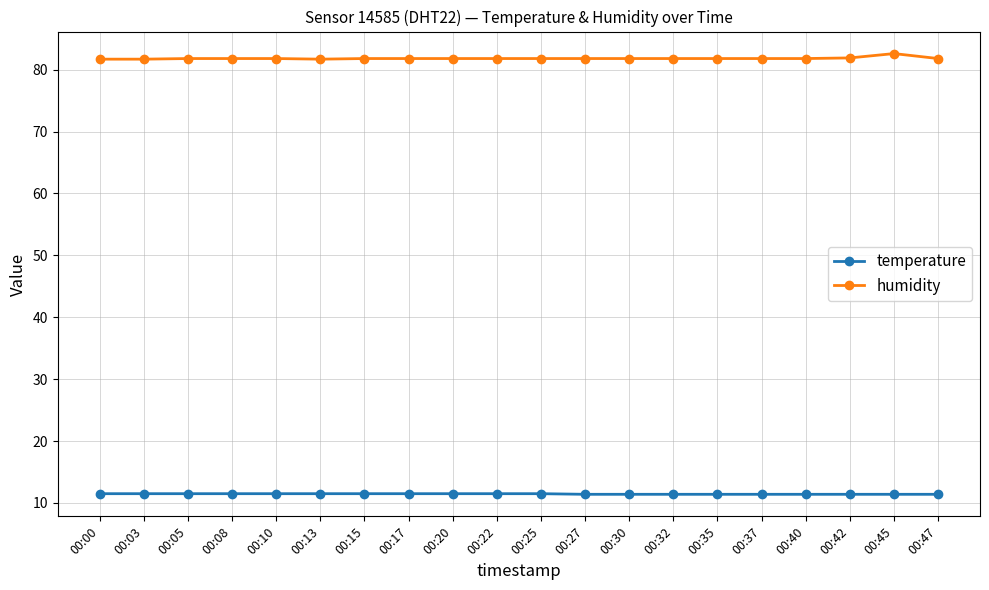

Does the chart have visible grid lines?

Yes